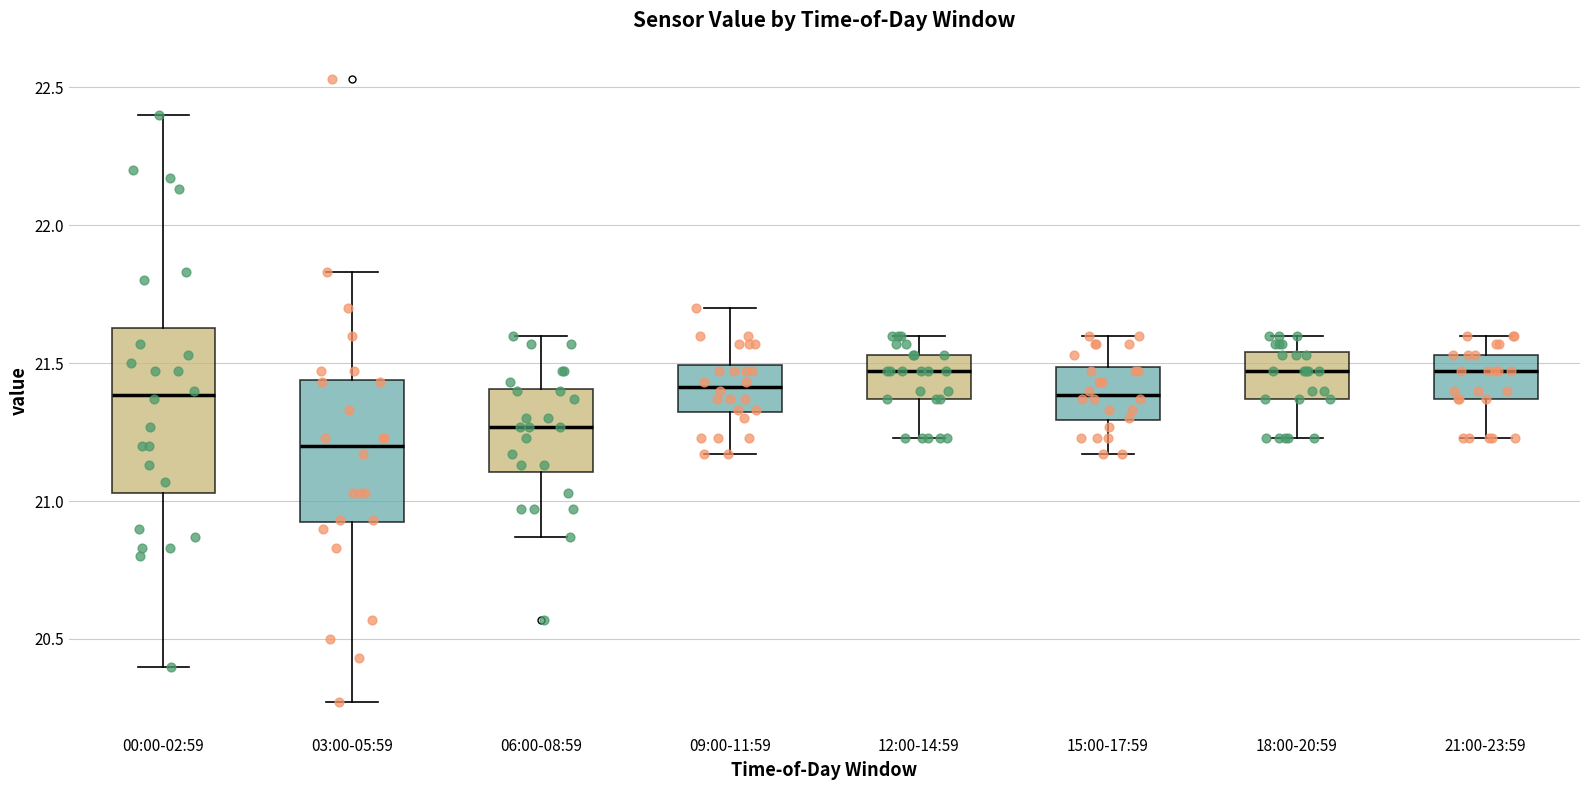

Reading left to right, transcribe this box plot: for each box, give where its median line is, the range the box spans, and where its two whiskers end, as read against the y-axis. The values are not printed on the chart, so give them approximately, as read against the axis.

00:00-02:59: median 21.40, box 21.05 to 21.65, whiskers 20.40 to 22.40
03:00-05:59: median 21.20, box 20.90 to 21.45, whiskers 20.25 to 21.85
06:00-08:59: median 21.25, box 21.10 to 21.40, whiskers 20.85 to 21.60
09:00-11:59: median 21.40, box 21.30 to 21.50, whiskers 21.15 to 21.70
12:00-14:59: median 21.45, box 21.35 to 21.55, whiskers 21.25 to 21.60
15:00-17:59: median 21.40, box 21.30 to 21.50, whiskers 21.15 to 21.60
18:00-20:59: median 21.45, box 21.35 to 21.55, whiskers 21.25 to 21.60
21:00-23:59: median 21.45, box 21.35 to 21.55, whiskers 21.25 to 21.60